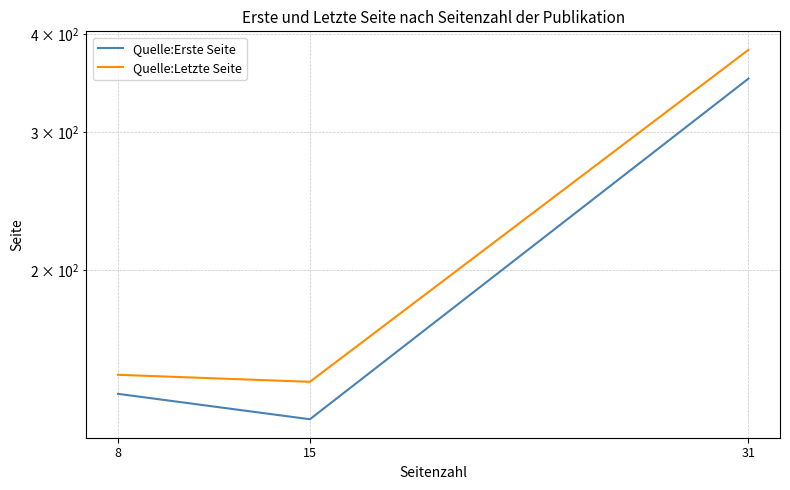

List the labels in order of Quelle:Letzte Seite value, largest first.

31, 8, 15